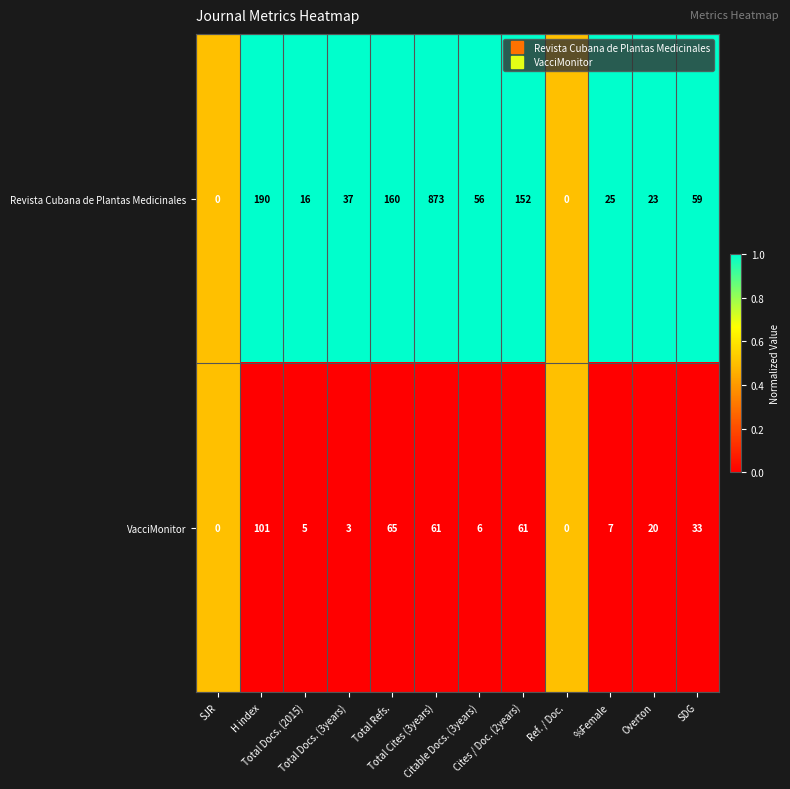

What is the difference between the maximum and minimum values in the VacciMonitor series?

101